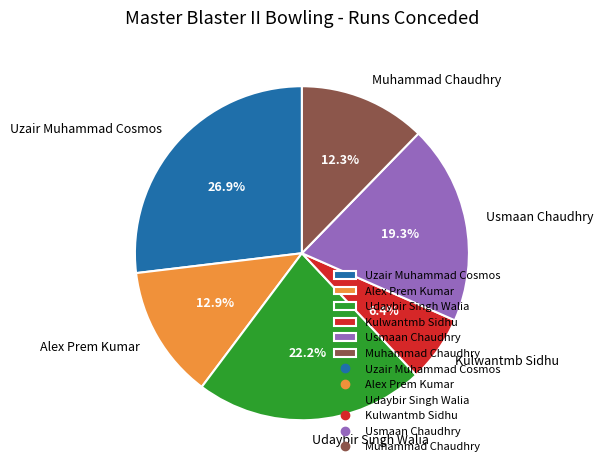

To the nearest percent, what is the average slice percentage?

17%